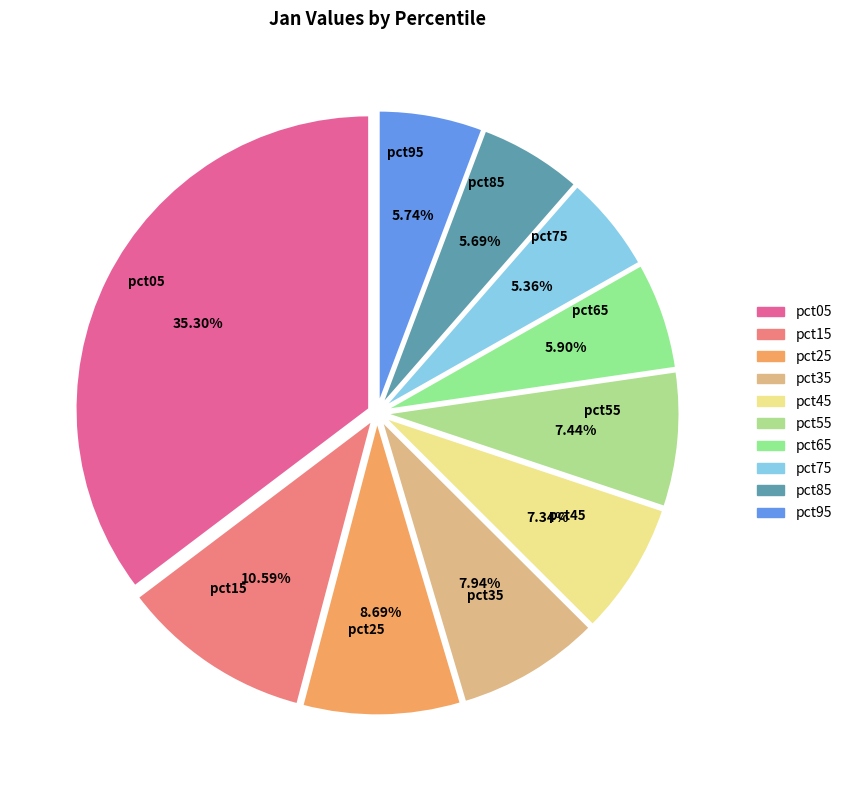

Is the sum of pct35 and pct75 greater than half?

No